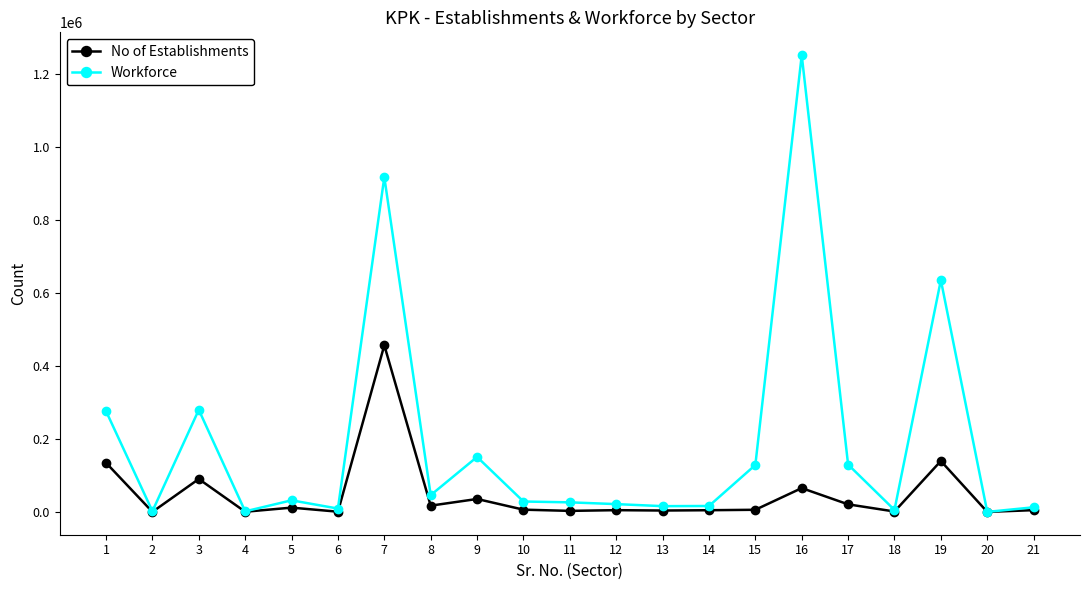

Rank the series by their average value, from highest to lowest.

Workforce, No of Establishments